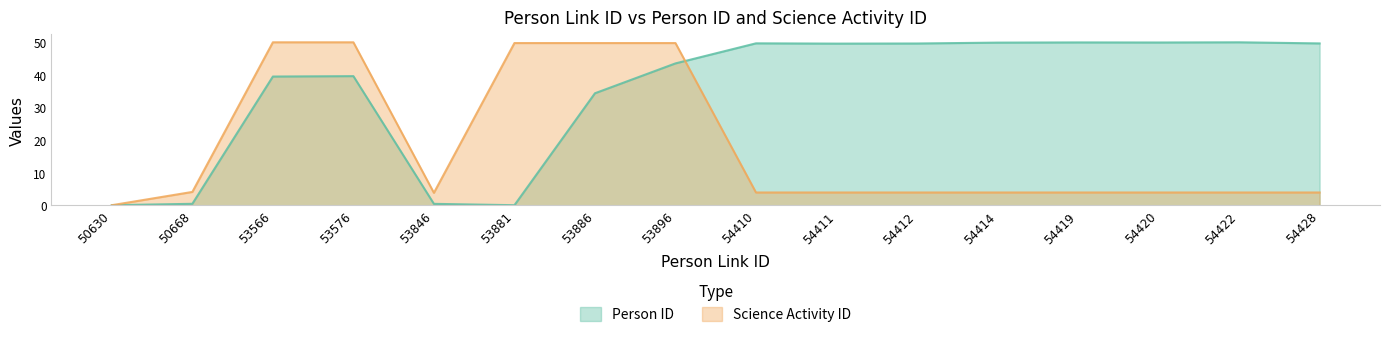

The Person ID series shows 72.3 at 54410. True or false?

False